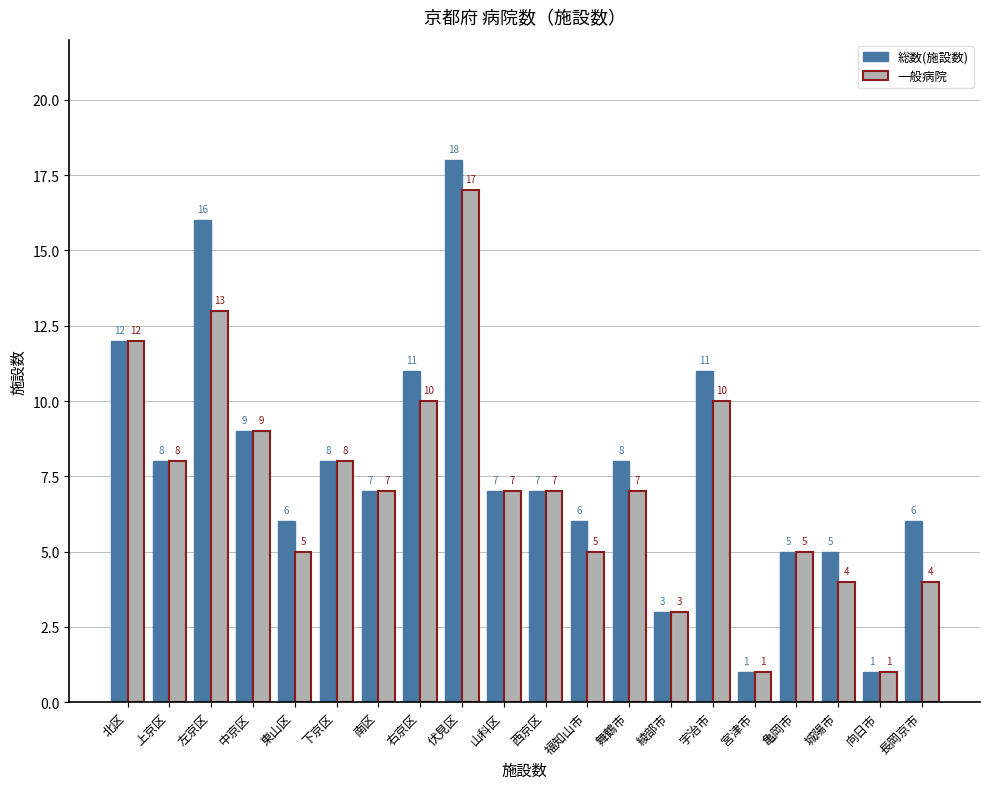

How many bars are there in total?

40